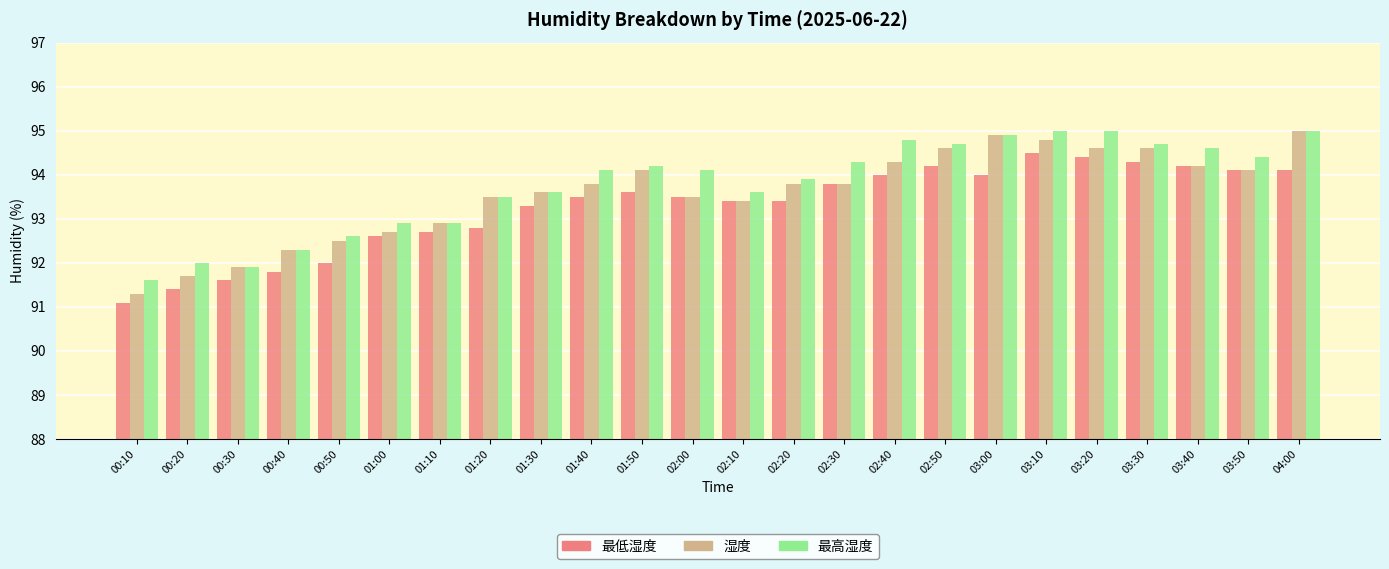

What is the value of the 湿度 bar at the 2nd from the left?

91.7